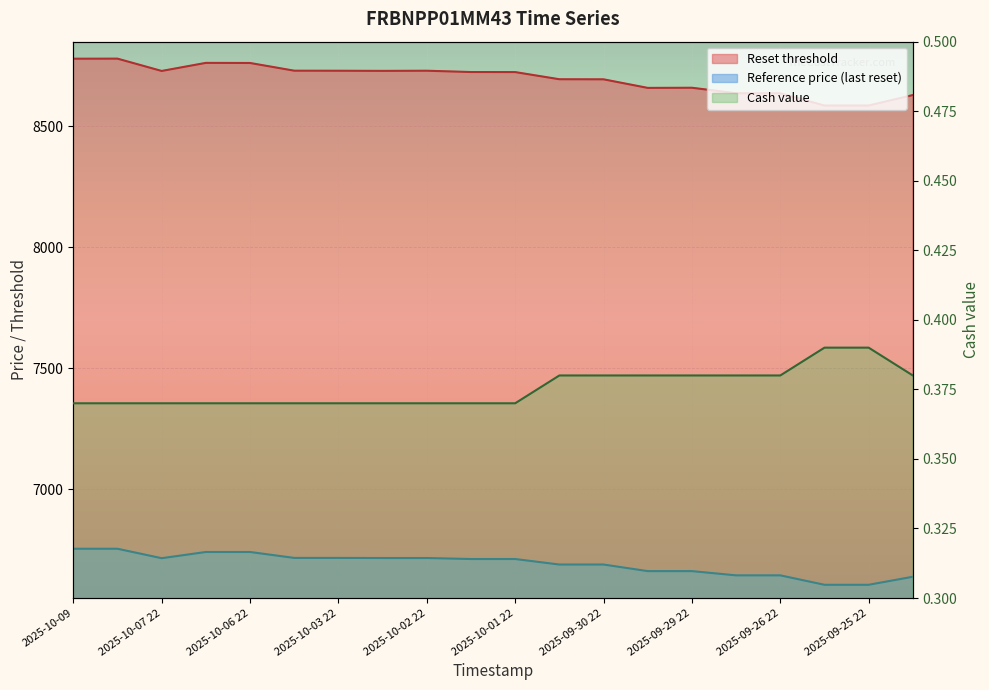

Rank the categories by Cash value value from lowest to highest.

2025-10-09, 2025-10-08, 2025-10-07 22, 2025-10-07 07, 2025-10-06 22, 2025-10-06 08, 2025-10-03 22, 2025-10-03 07, 2025-10-02 22, 2025-10-02 08, 2025-10-01 22, 2025-10-01 08, 2025-09-30 22, 2025-09-30 07, 2025-09-29 22, 2025-09-29 07, 2025-09-26 22, 2025-09-25 07, 2025-09-26 07, 2025-09-25 22